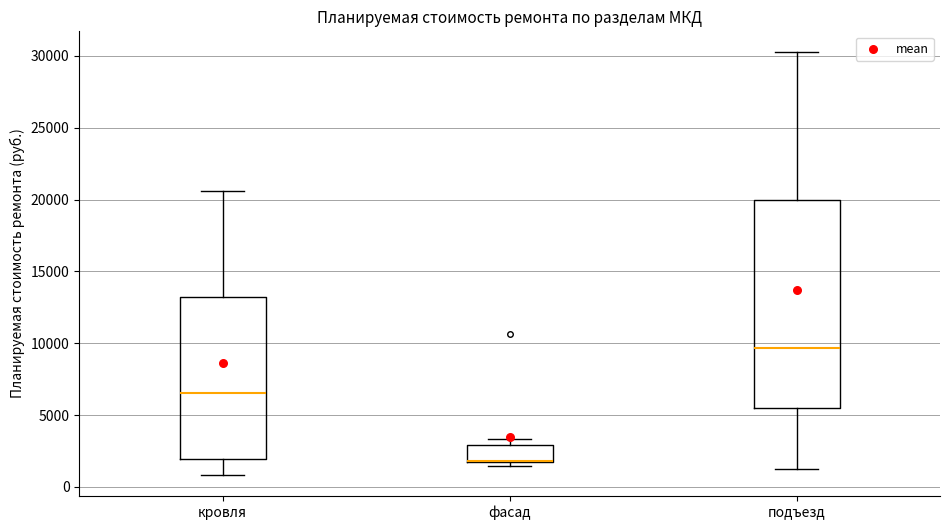

Which box is the tallest, from its lower edge to its upper edge?

подъезд